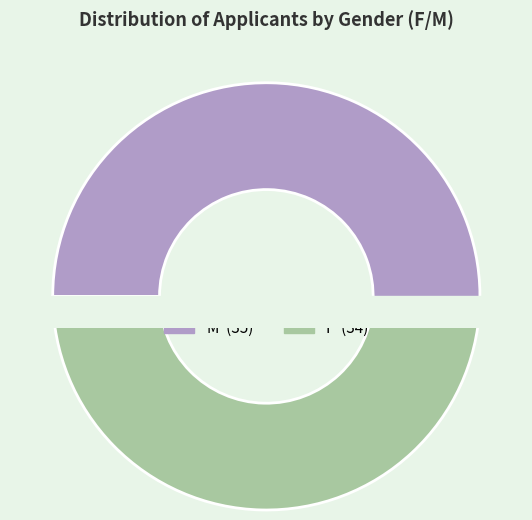

Is there a majority slice in this chart?

Yes